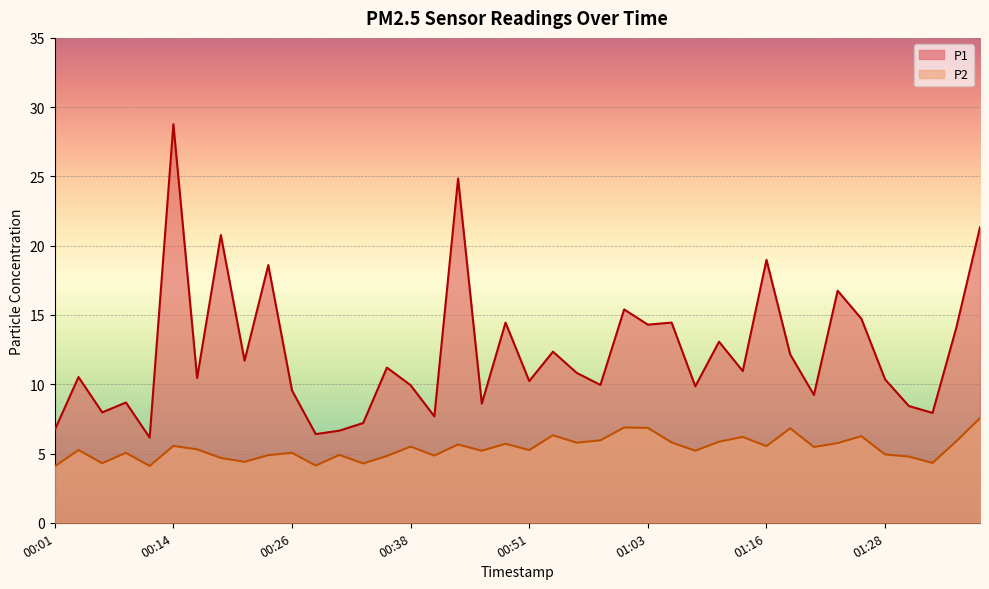

At which category is the sum across all series the highest?

00:14